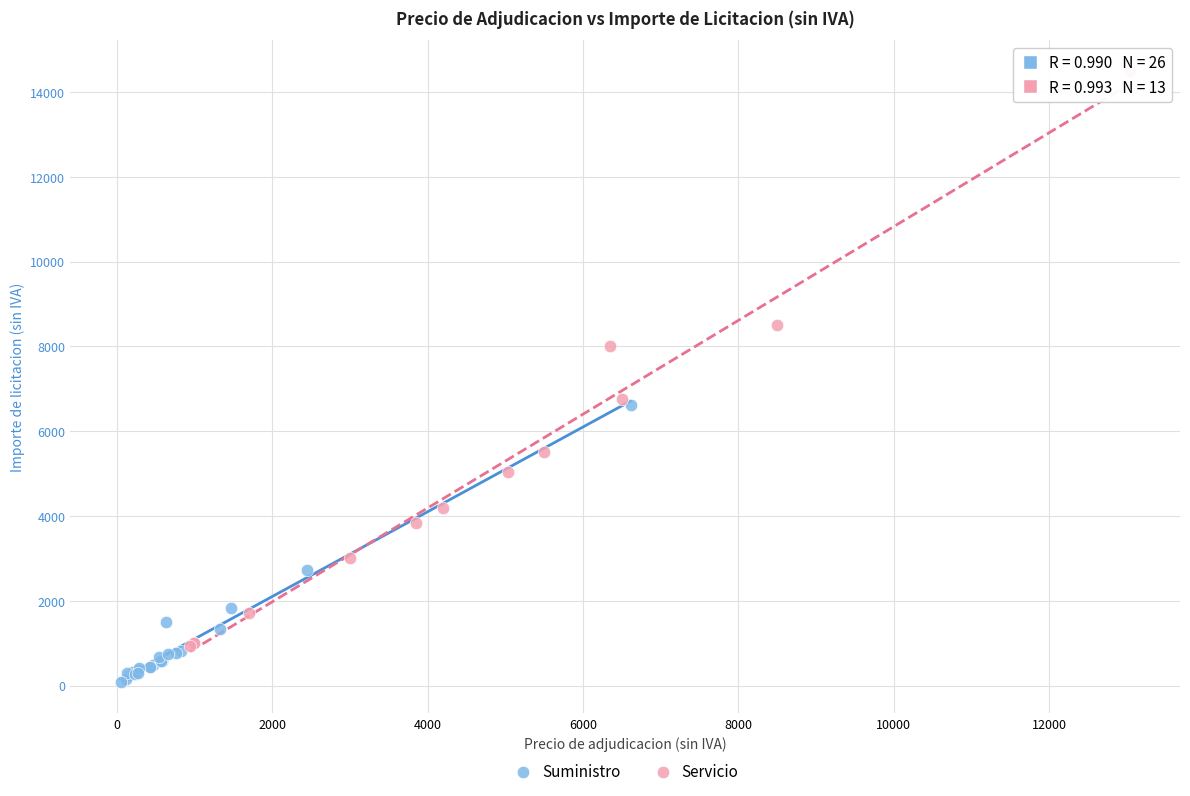

Which series contains the lowest Y value?

Suministro